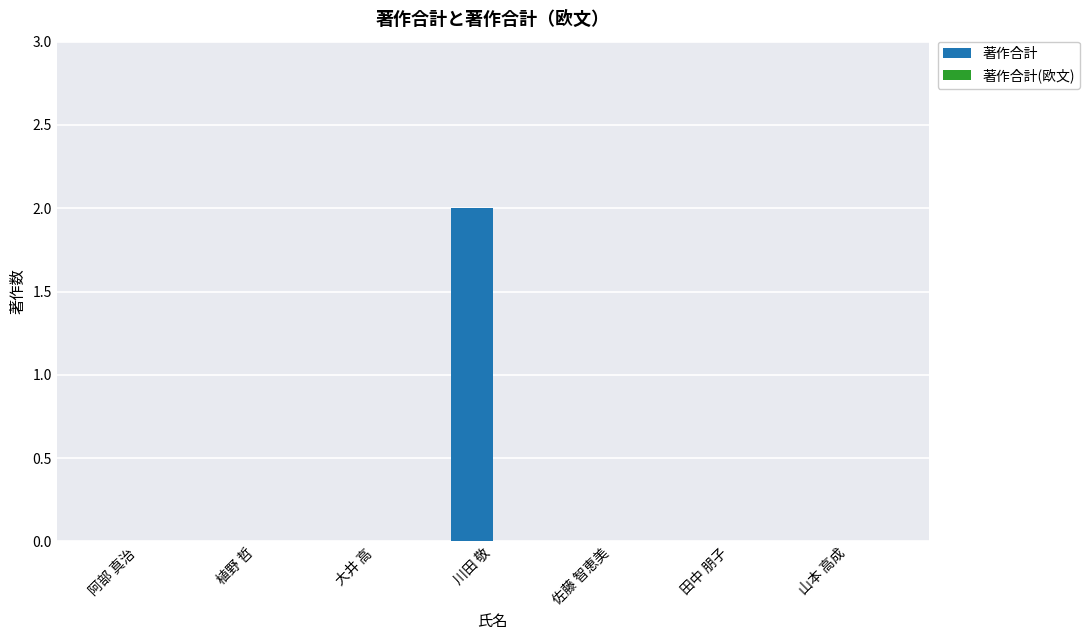

Which has a higher value, 佐藤 智恵美 or 川田 敬?

川田 敬